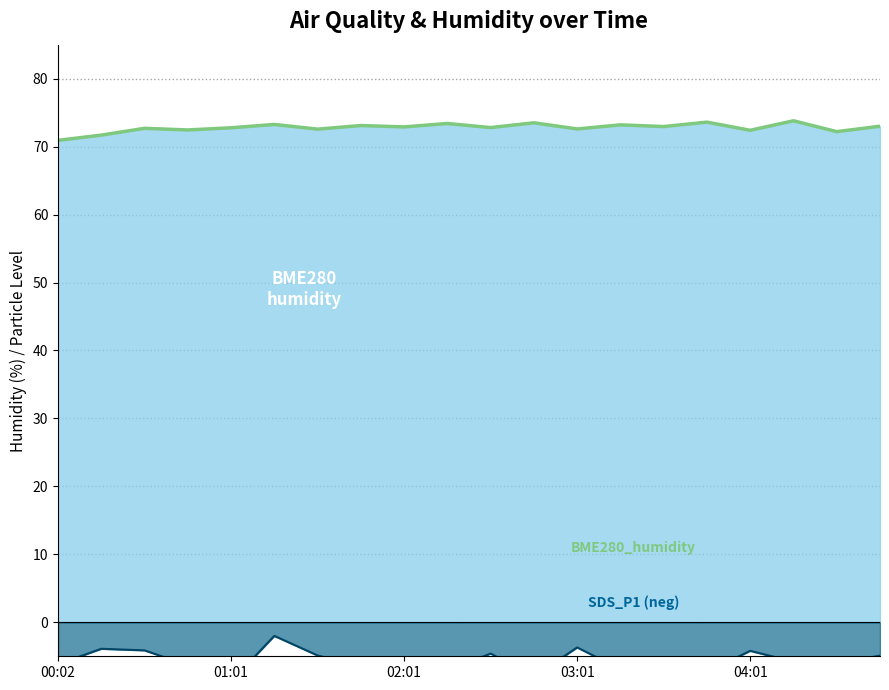

List the series in order of their peak value, highest first.

BME280_humidity, SDS_P1